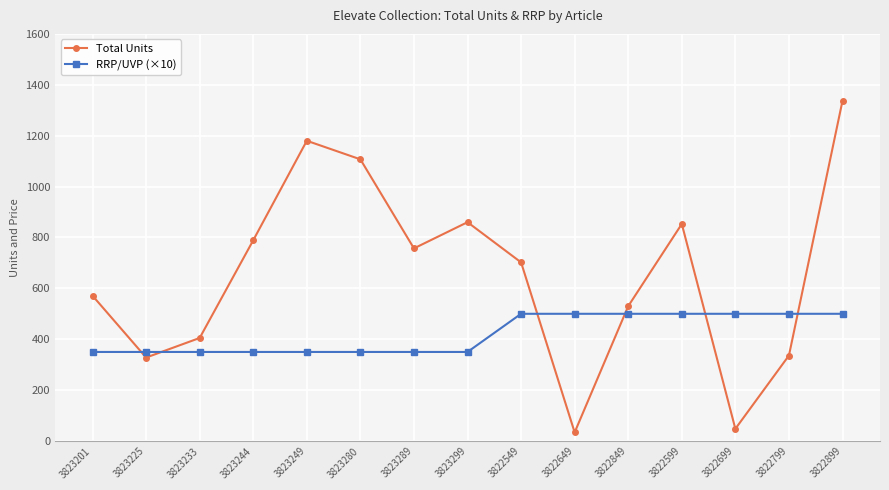

What are all the series names shown in the legend?

Total Units, RRP/UVP (×10)